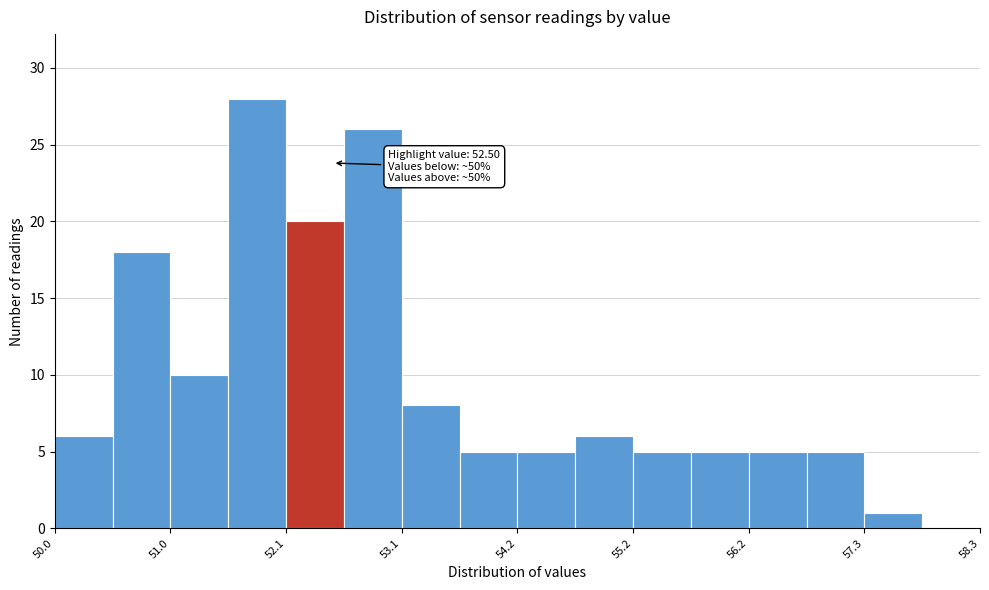

Read against the x-axis, roughly where is the centre of the tallest bar?

51.8